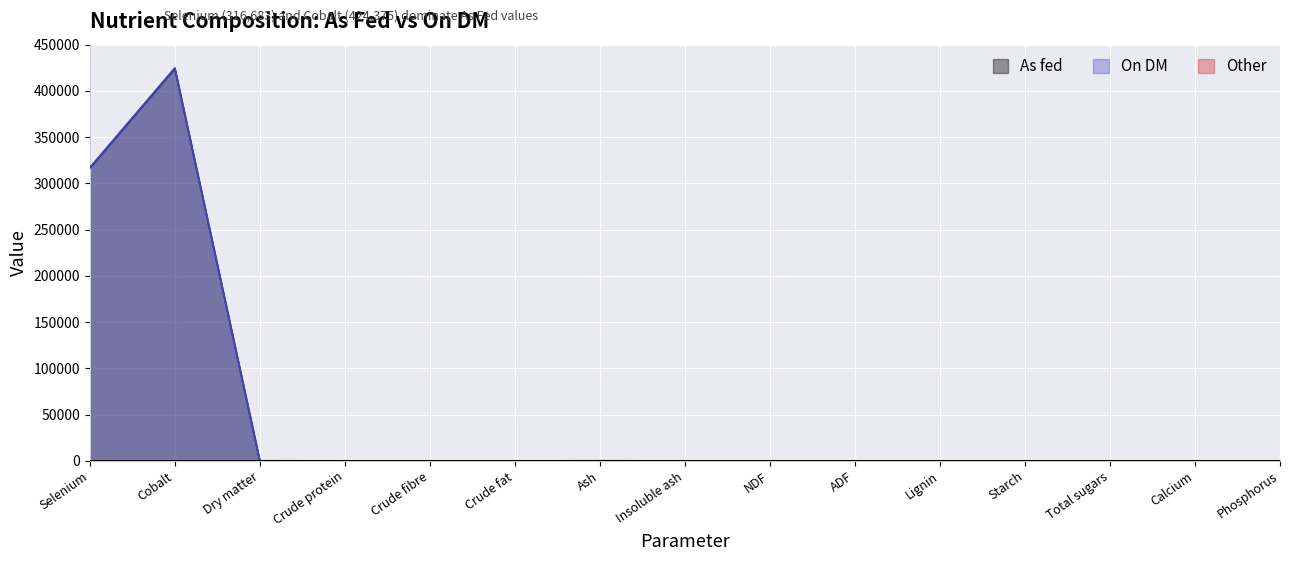

Which category has the lowest value in the As fed series?

Dry matter